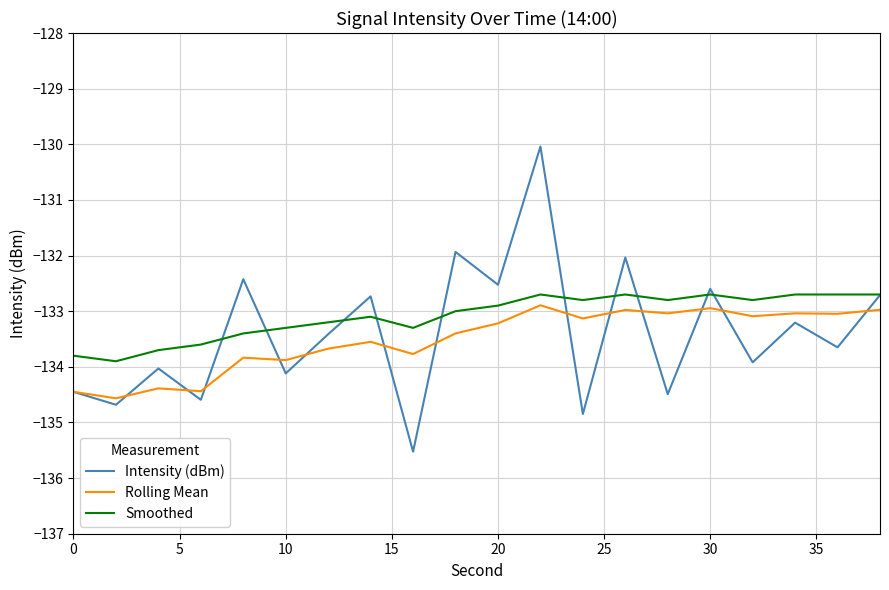

What is the minimum value for Rolling Mean?

-134.6